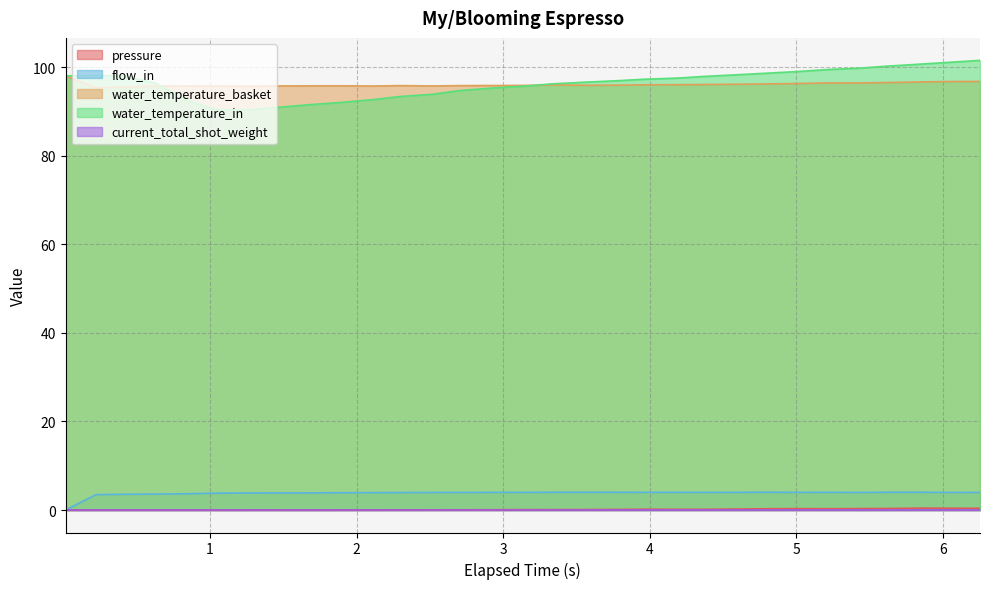

What is the value of the water_temperature_in point at the 27th from the left?

99.8